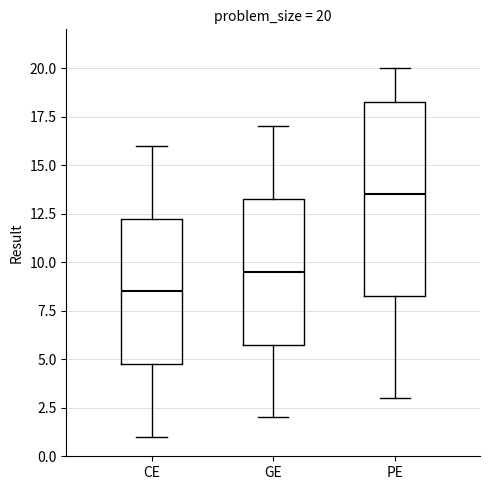

Which box is the tallest, from its lower edge to its upper edge?

PE